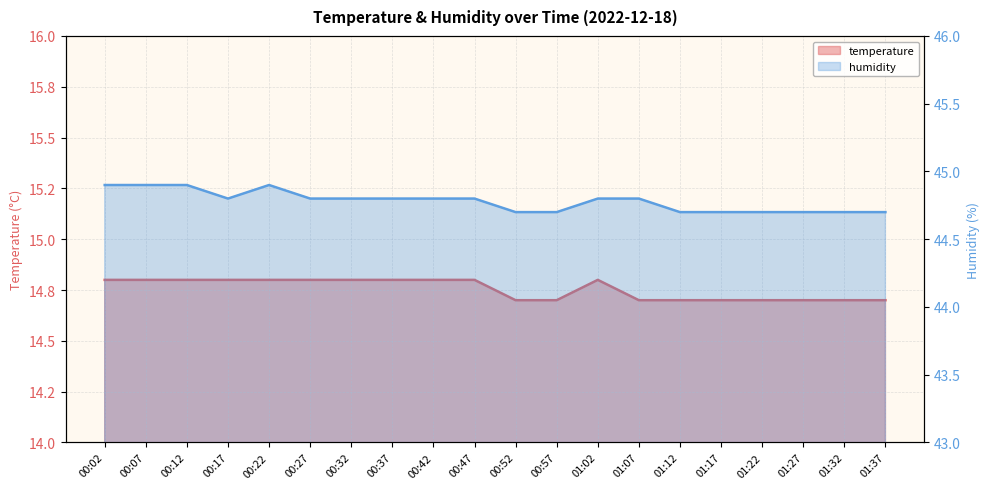

True or false: temperature has more than 0 interior local peaks.

True